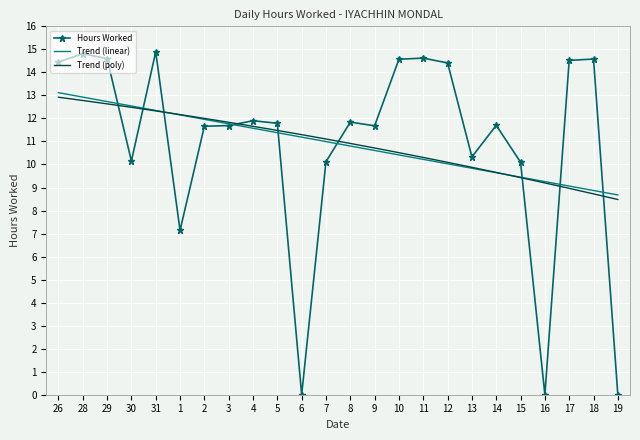

What are all the series names shown in the legend?

Hours Worked, Trend (linear), Trend (poly)